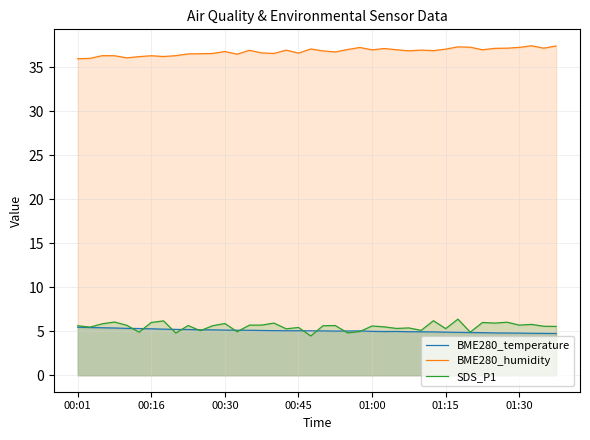

List the series in order of their peak value, lowest first.

BME280_temperature, SDS_P1, BME280_humidity